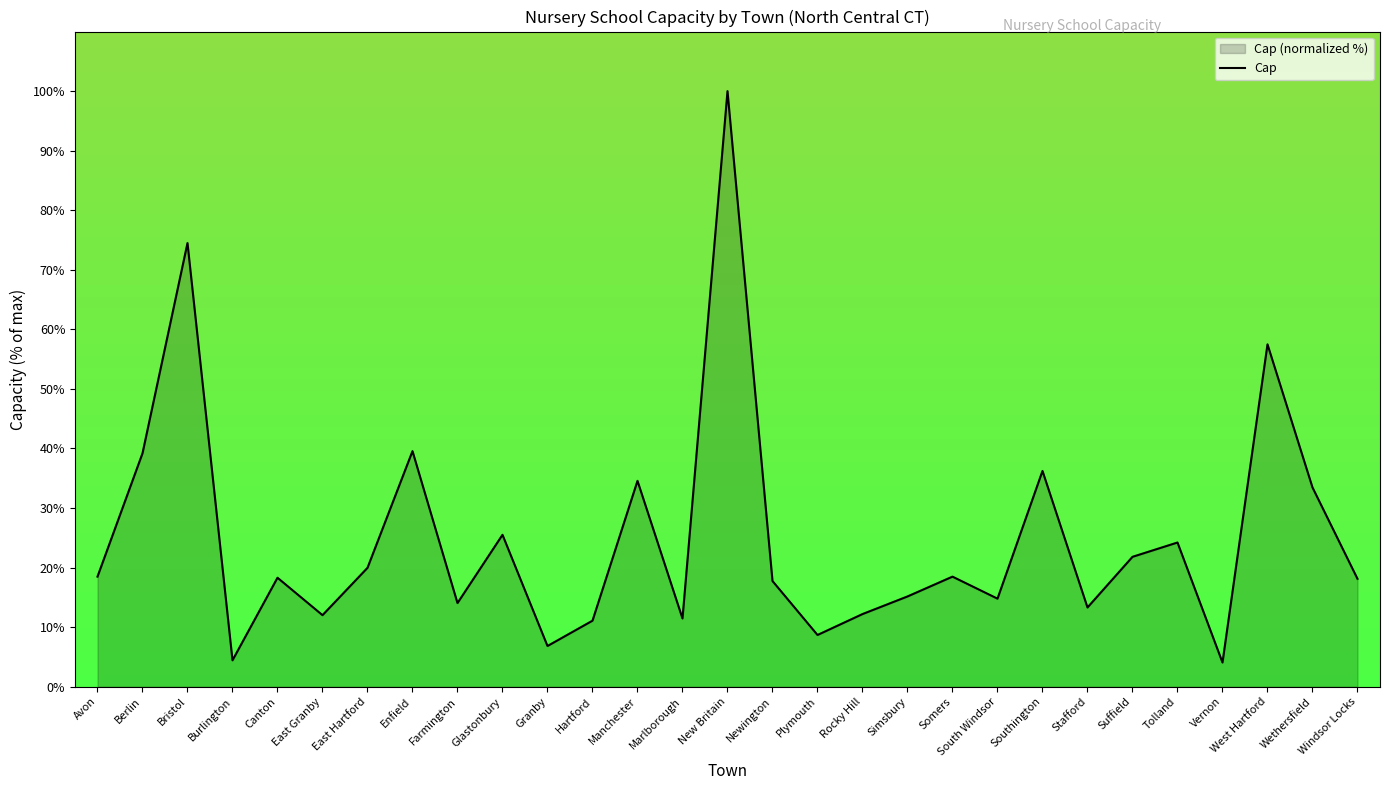

Rank the categories by value from highest to lowest.

New Britain, Bristol, West Hartford, Enfield, Berlin, Southington, Manchester, Wethersfield, Glastonbury, Tolland, Suffield, East Hartford, Avon, Somers, Canton, Windsor Locks, Newington, Simsbury, South Windsor, Farmington, Stafford, Rocky Hill, East Granby, Marlborough, Hartford, Plymouth, Granby, Burlington, Vernon